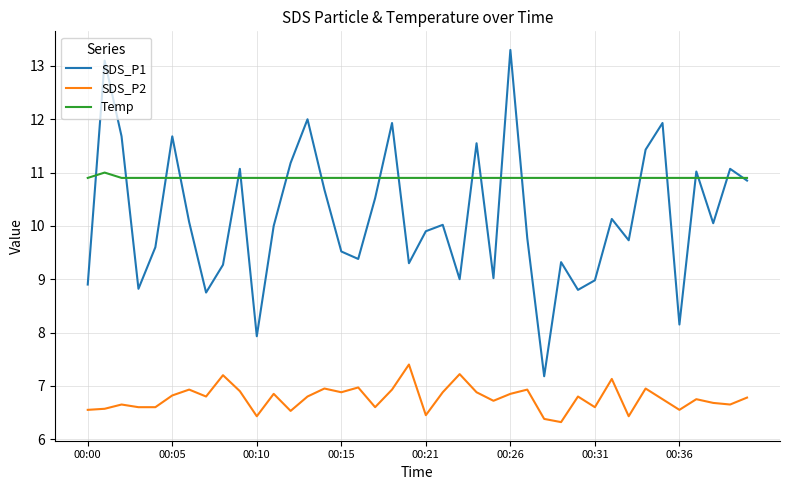

True or false: SDS_P2 and Temp intersect in this chart.

False